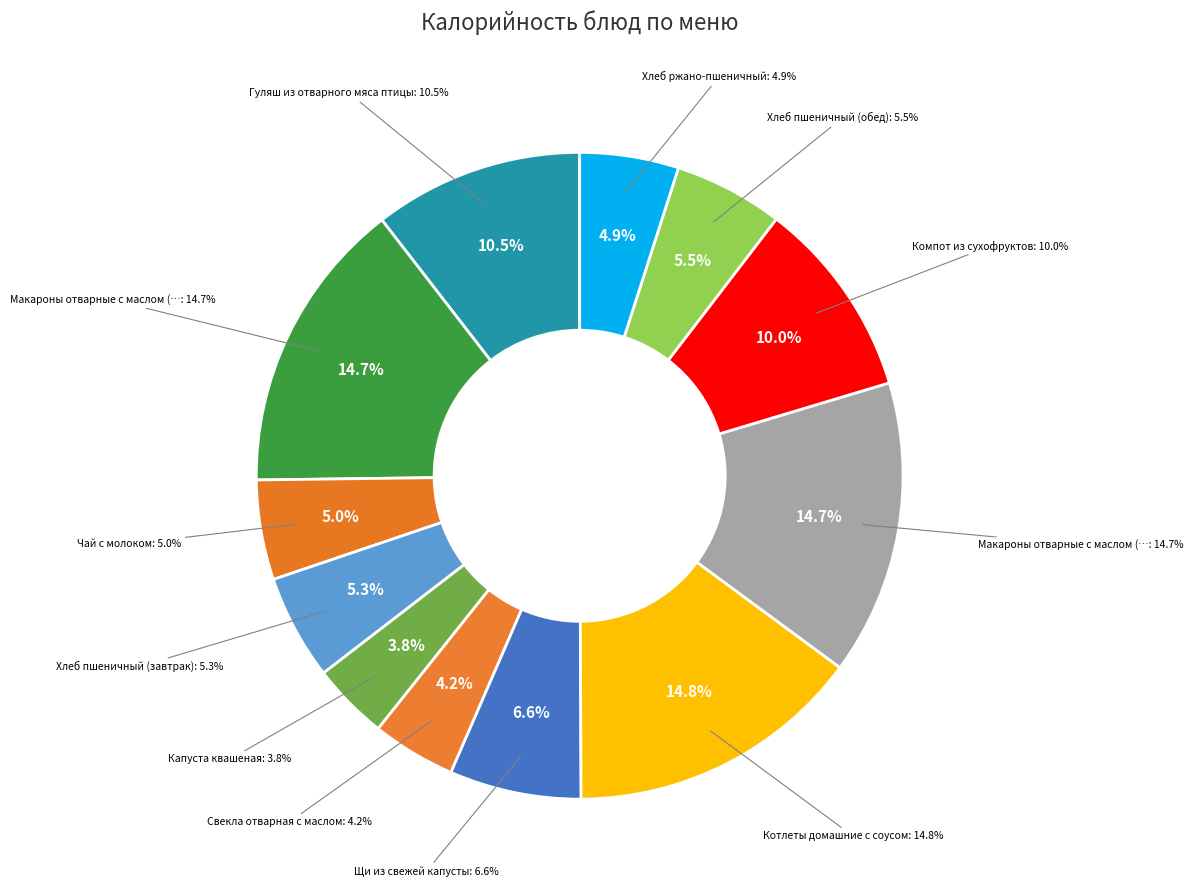

Which has a higher value, Макароны отварные с маслом (завтрак) or Котлеты домашние с соусом?

Котлеты домашние с соусом